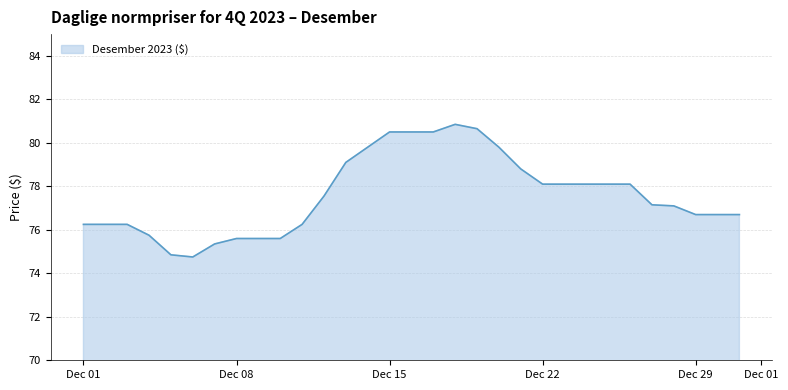

How many lines are shown in the chart?

1